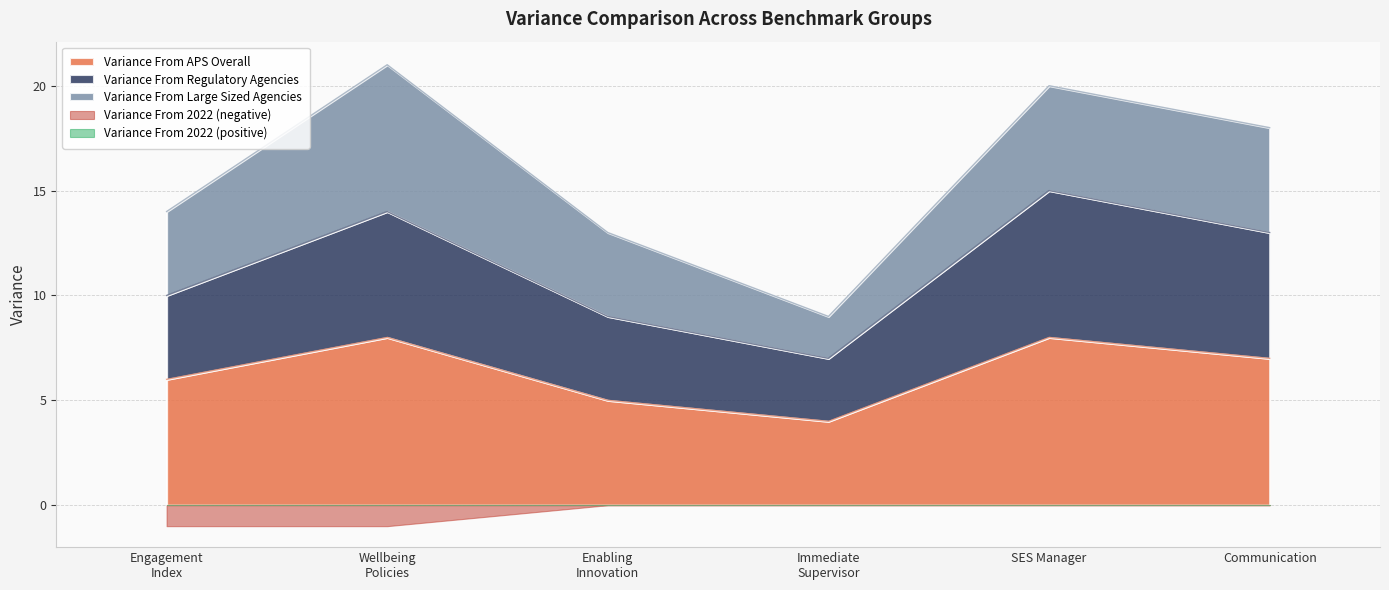

What is the lowest value of the Variance From APS Overall series?

4